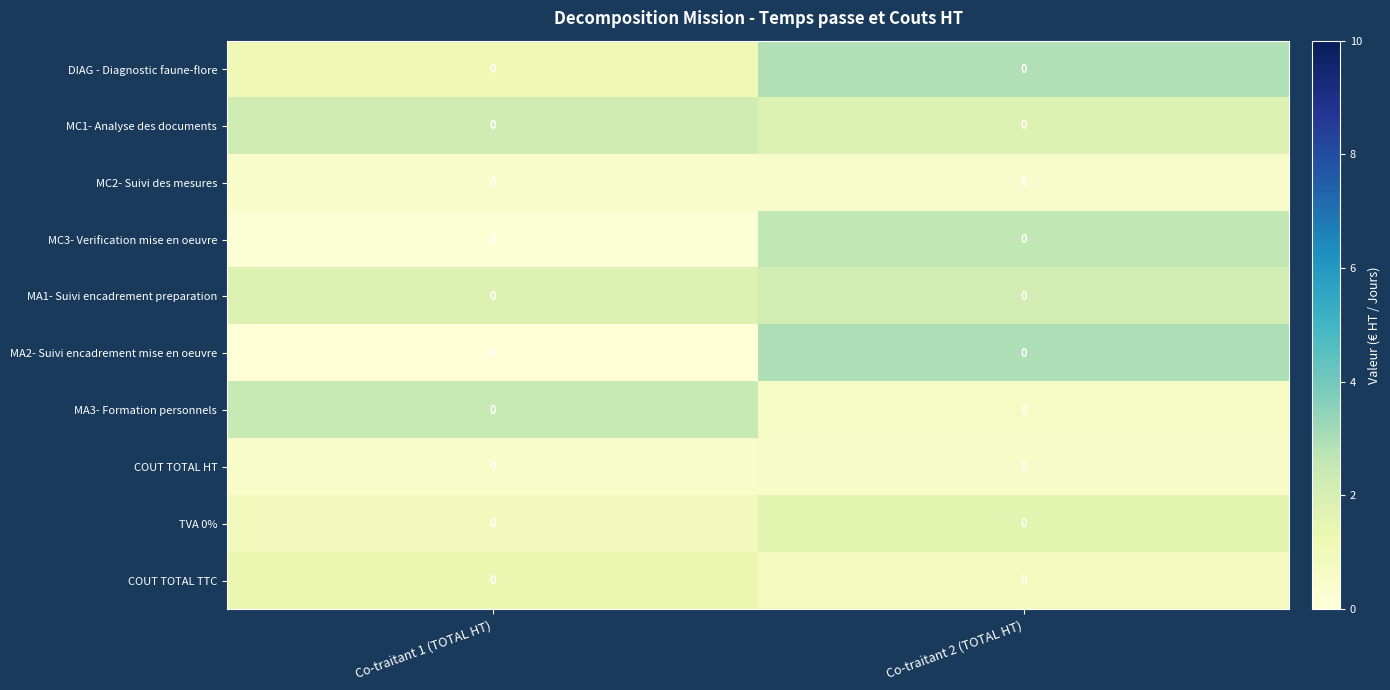

Which label corresponds to the largest value in the chart?

Co-traitant 2 (TOTAL HT)